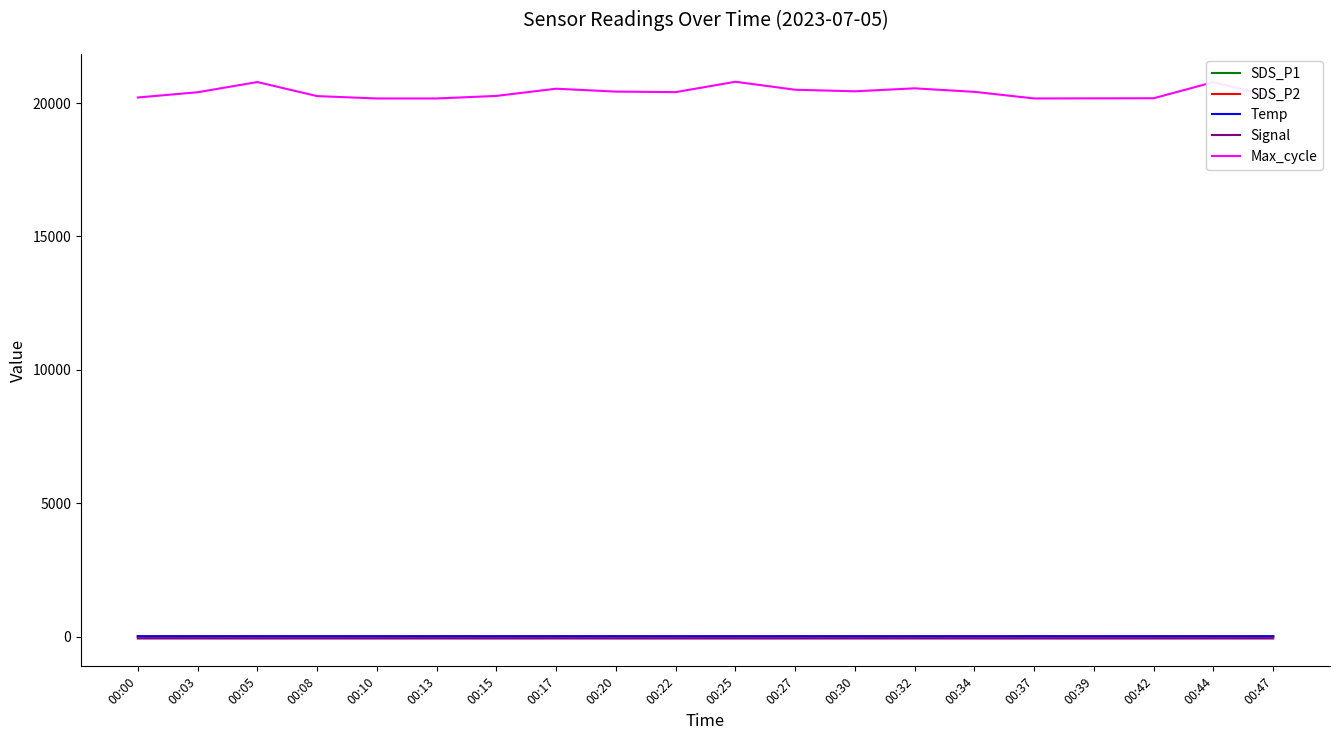

The value of Max_cycle at 00:15 is 35202.8. True or false?

False